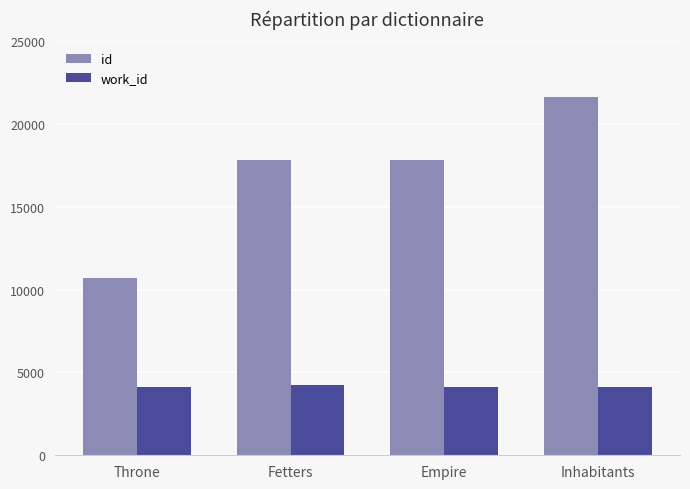

How many groups of bars are there?

4